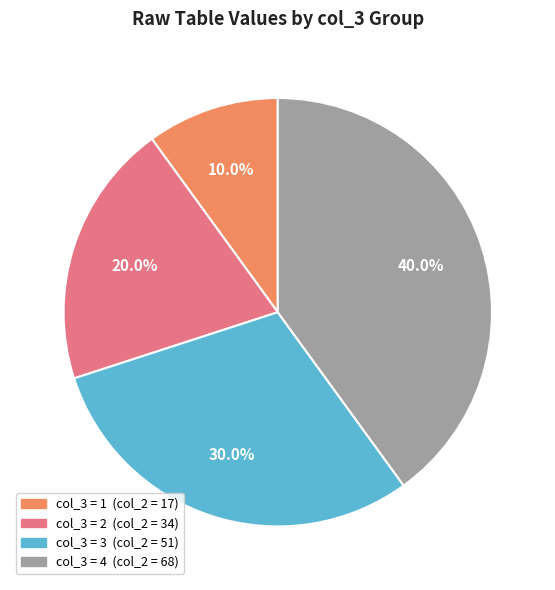

Is there a majority slice in this chart?

No